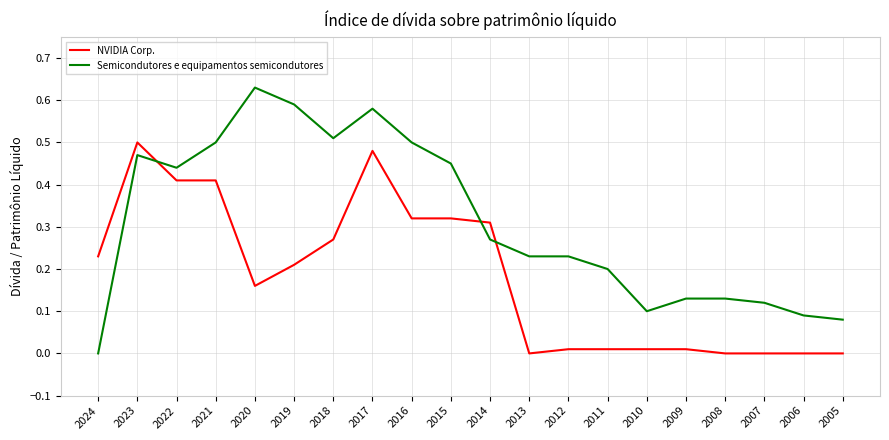

Which series has the largest total across all categories?

Semicondutores e equipamentos semicondutores